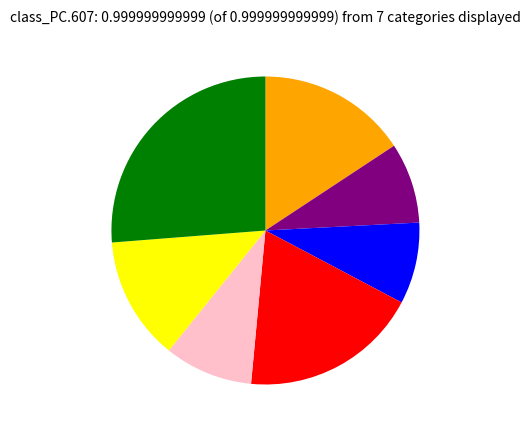

Does any single category account for the majority?

No